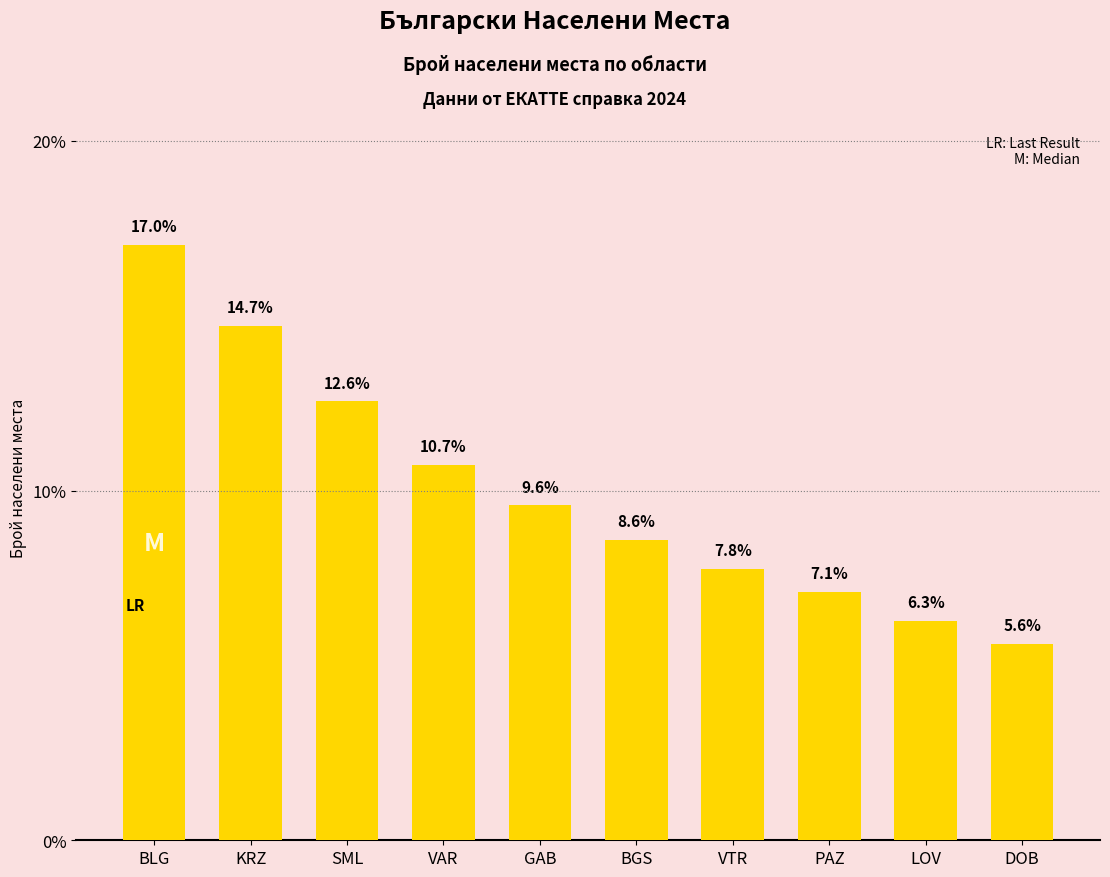

What is the value of the 2nd bar from the left?

14.7